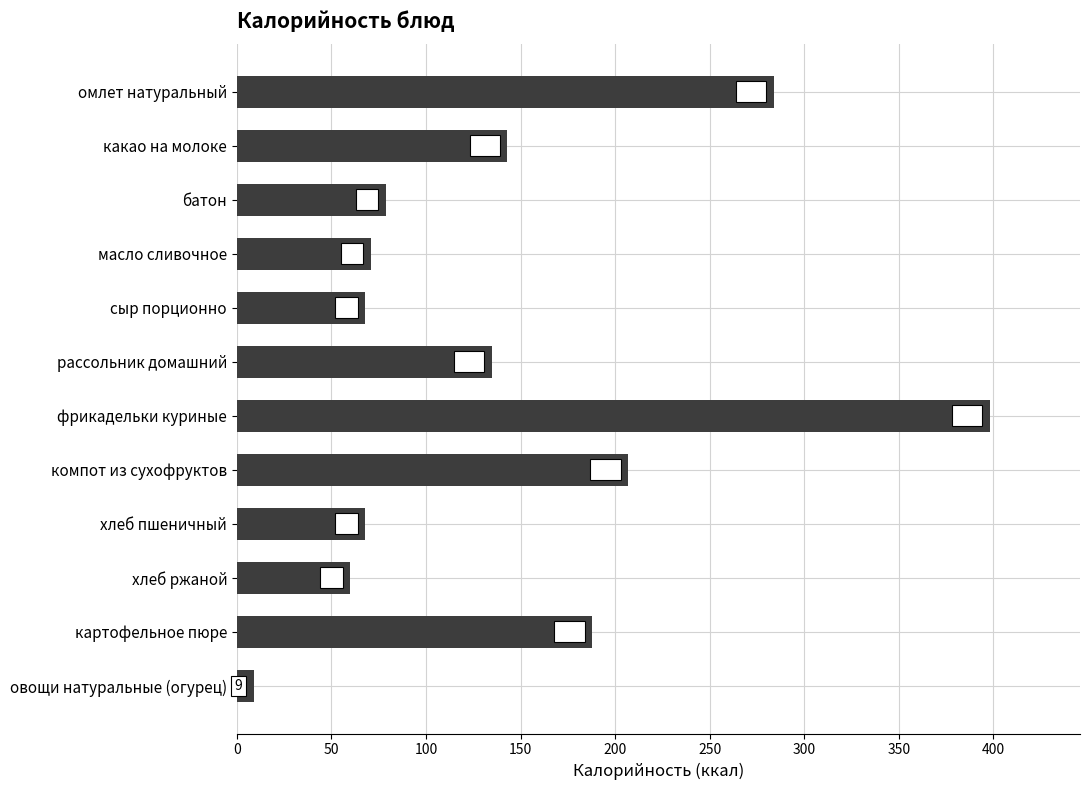

Count the number of categories in the chart.

12